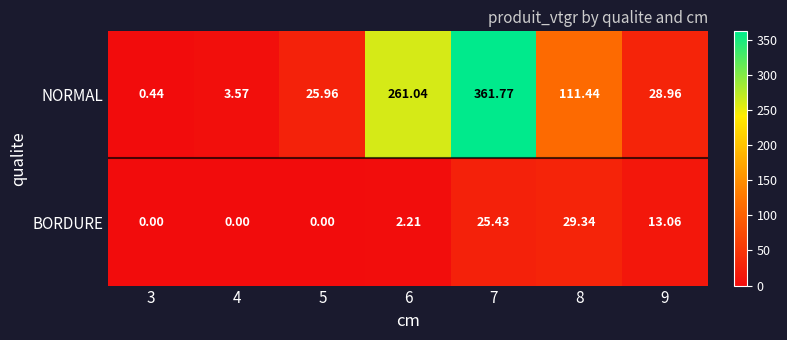

Which series has the widest spread of values?

NORMAL